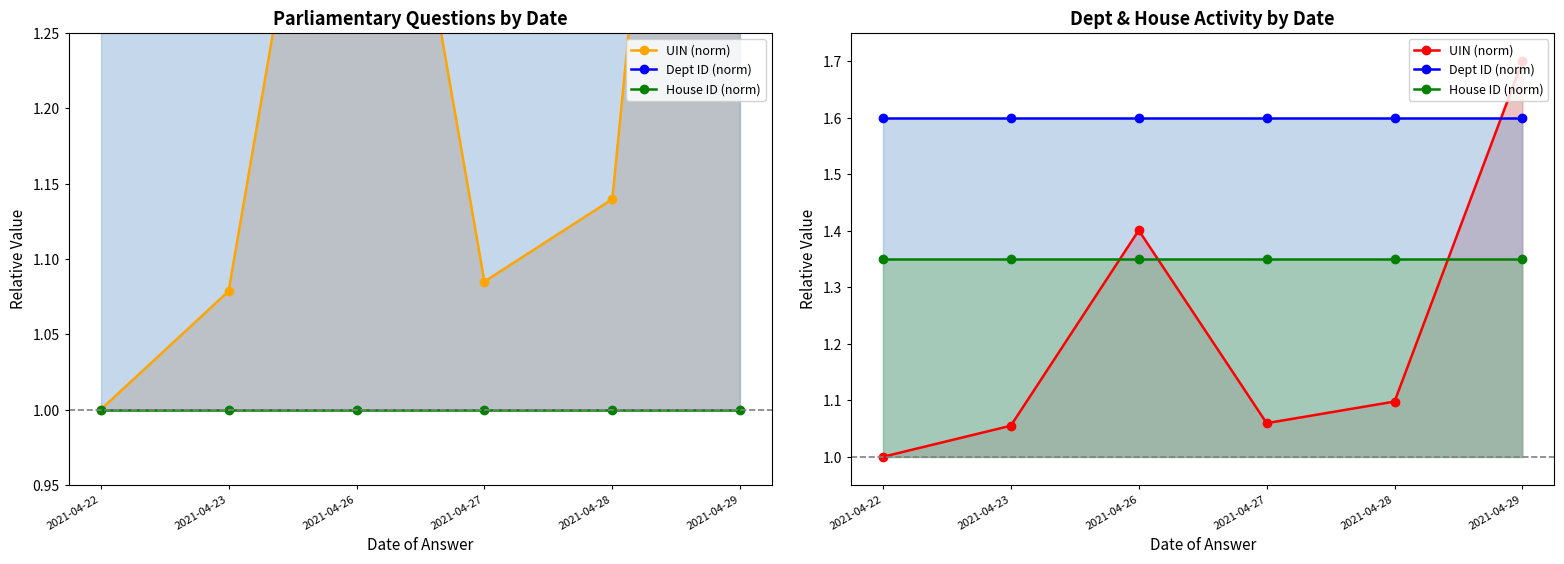

What is the minimum value for Dept ID (norm)?

1.6